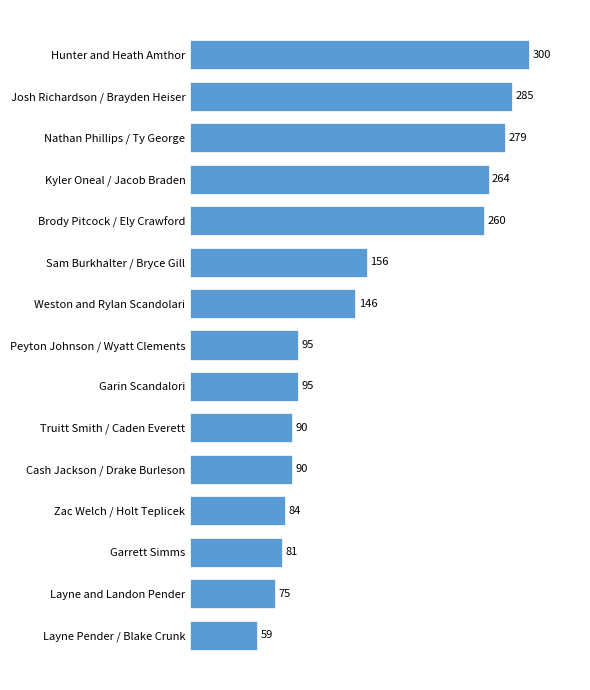

What is the value of the 13th bar from the top?

81